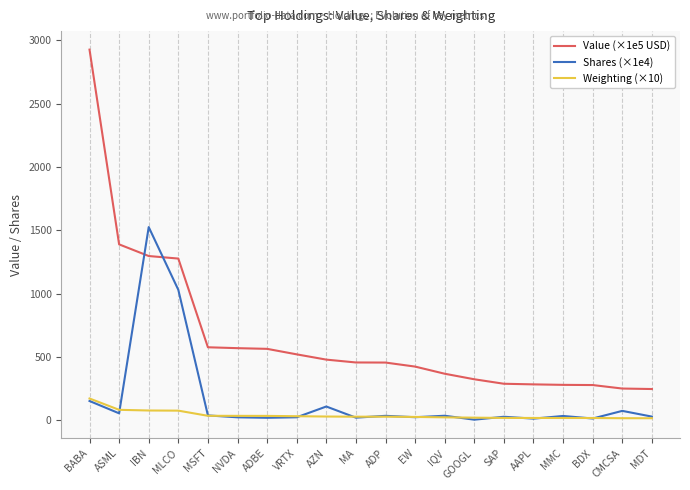

What is the greatest value displayed?

2927.3